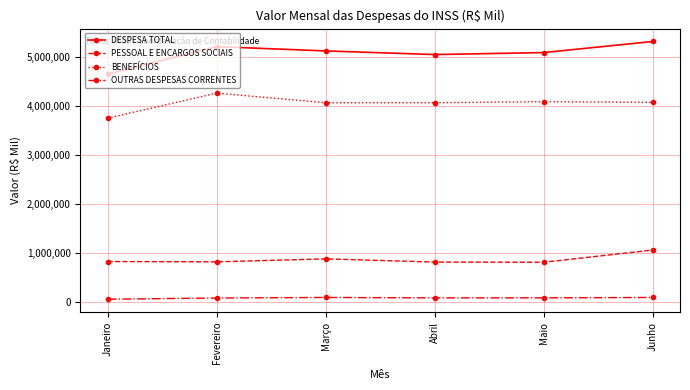

What is the difference between the second highest and minimum values in the BENEFÍCIOS series?

335652